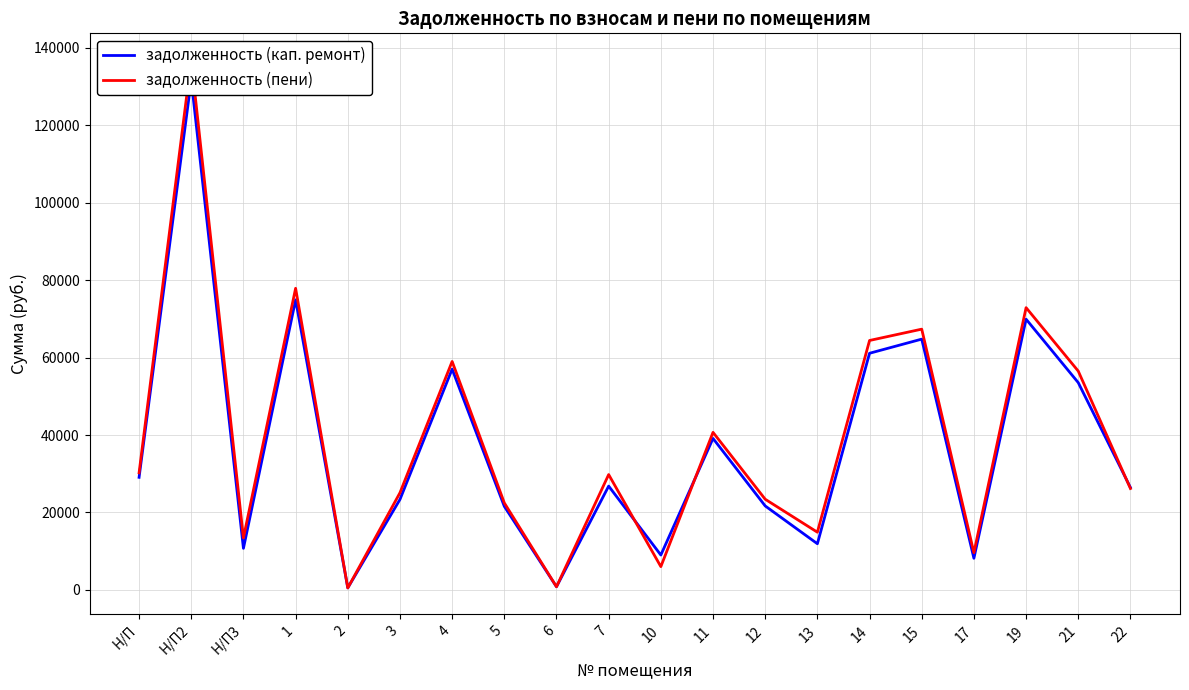

After their last crossing, which series has the higher values: задолженность (пени) or задолженность (кап. ремонт)?

задолженность (кап. ремонт)